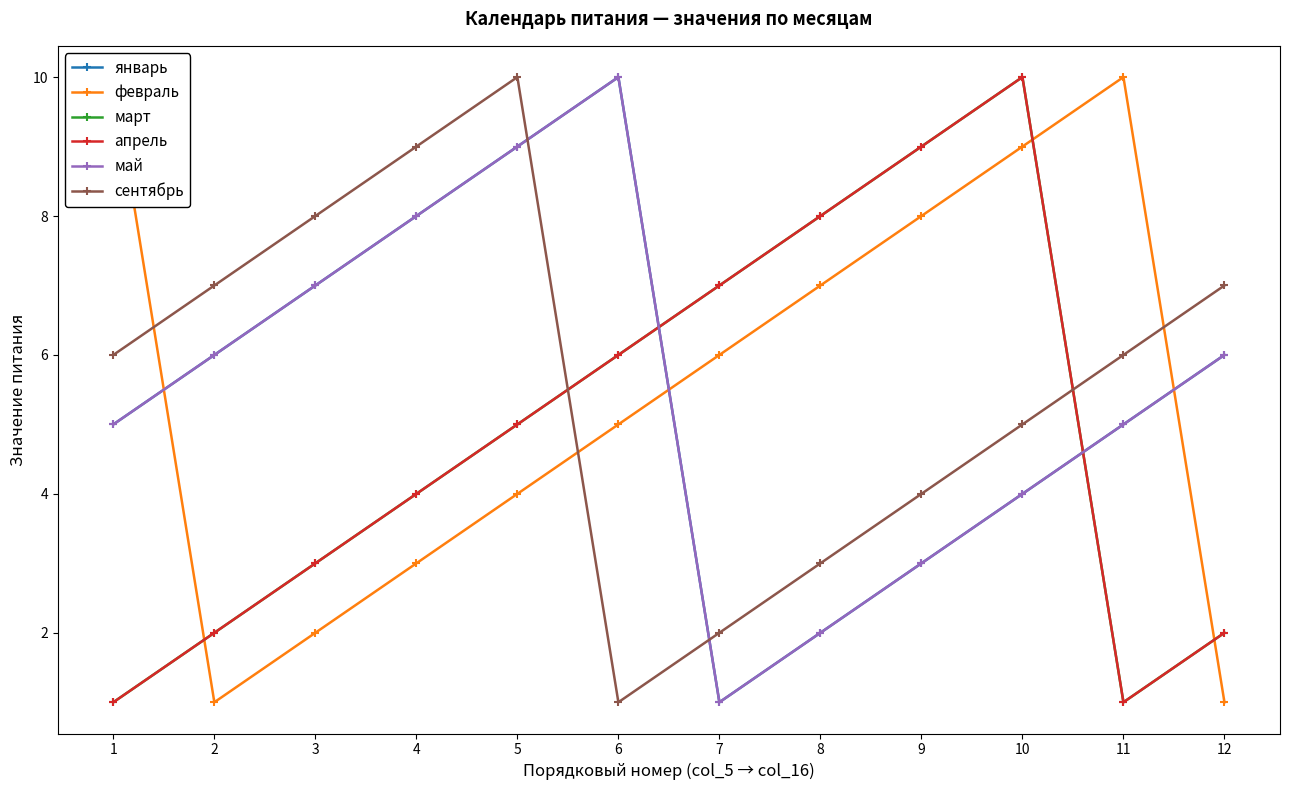

Is the value of январь at 1 greater than the value of февраль at 4?

Yes